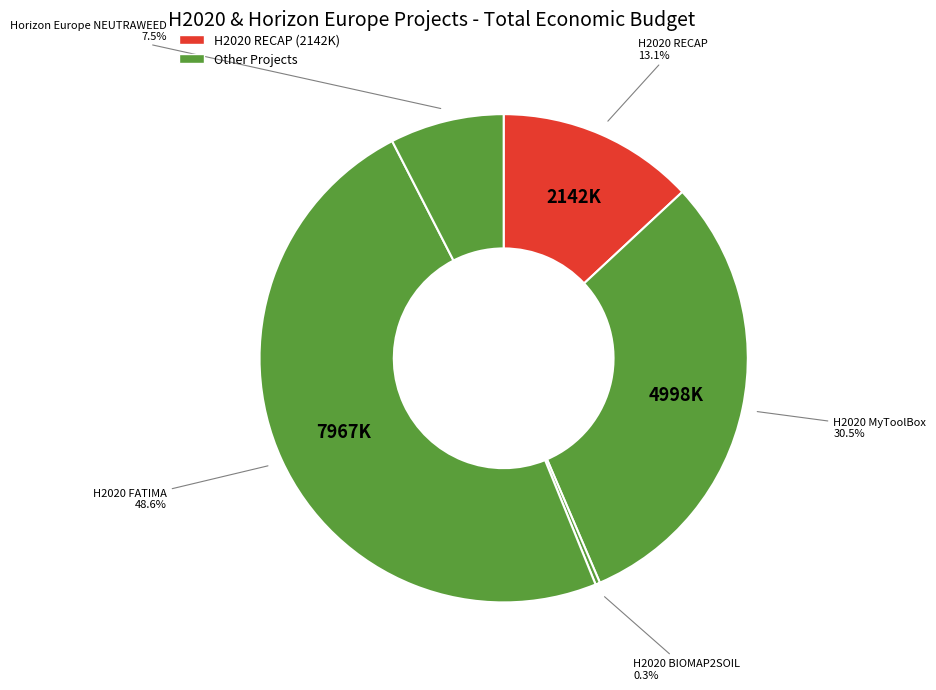

Count the number of slices in the pie.

5